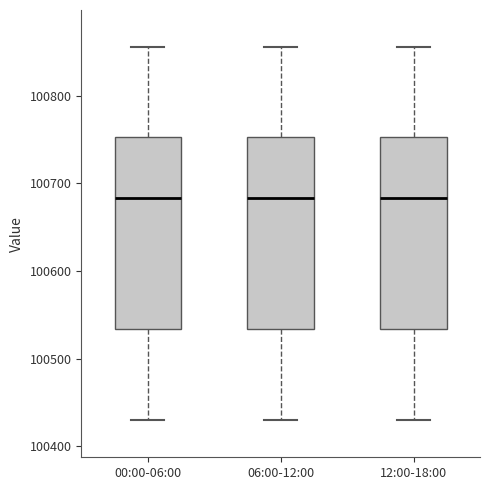

Where is the lower edge of the box for 06:00-12:00 on the y-axis? The values are not printed on the chart, so give them approximately, as read against the axis.

100530